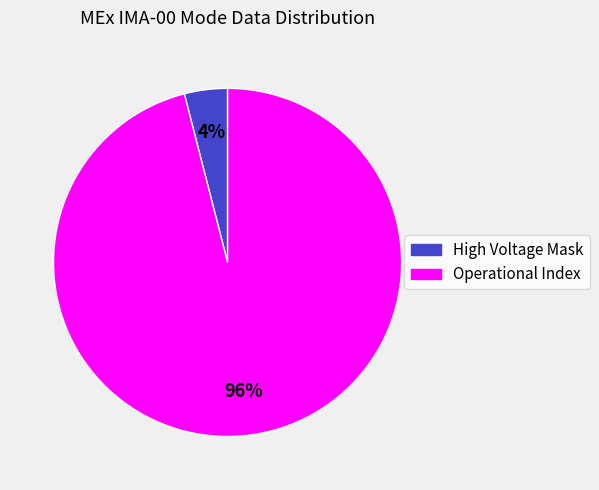

To the nearest percent, what is the average slice percentage?

50%